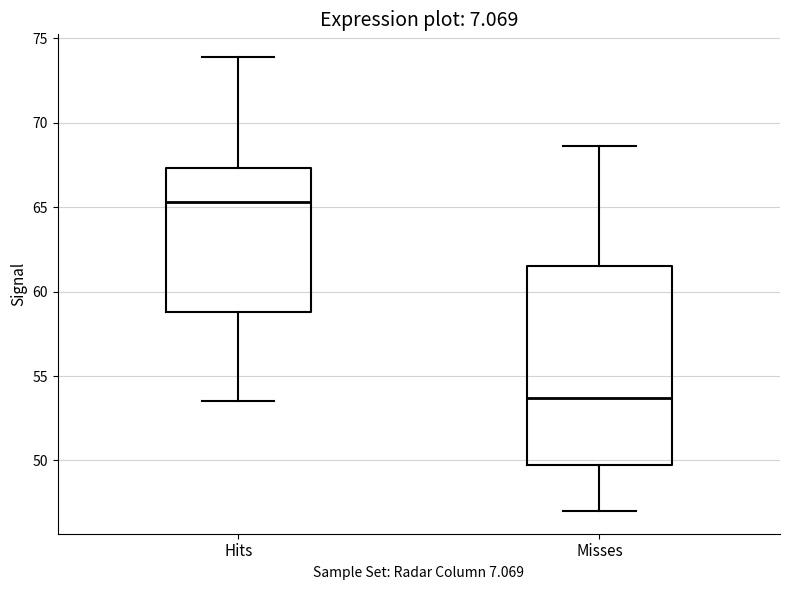

Comparing the boxes themselves (not the whiskers), which one is the tallest?

Misses